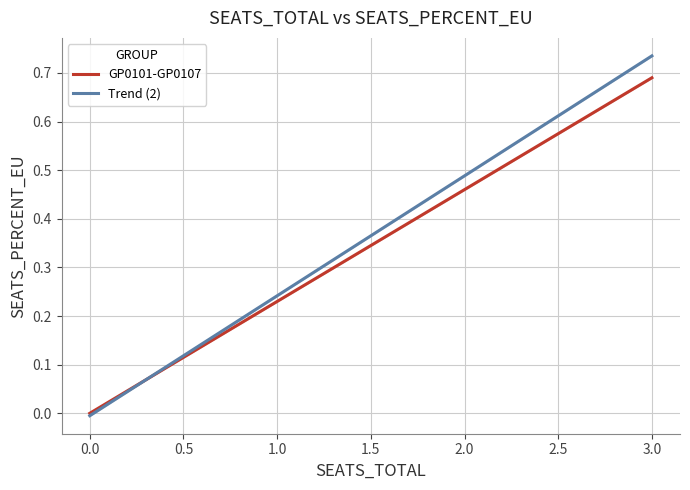

What is the change in value from 1 to 0?

-0.2